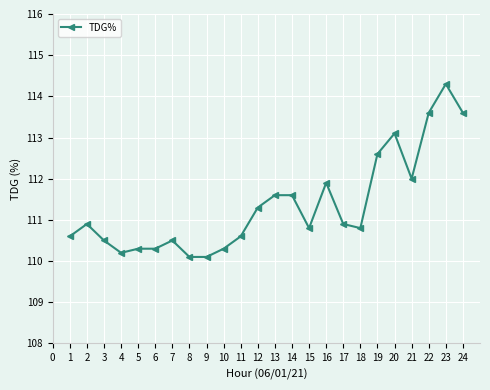

What is the difference between the maximum and minimum values?

4.2